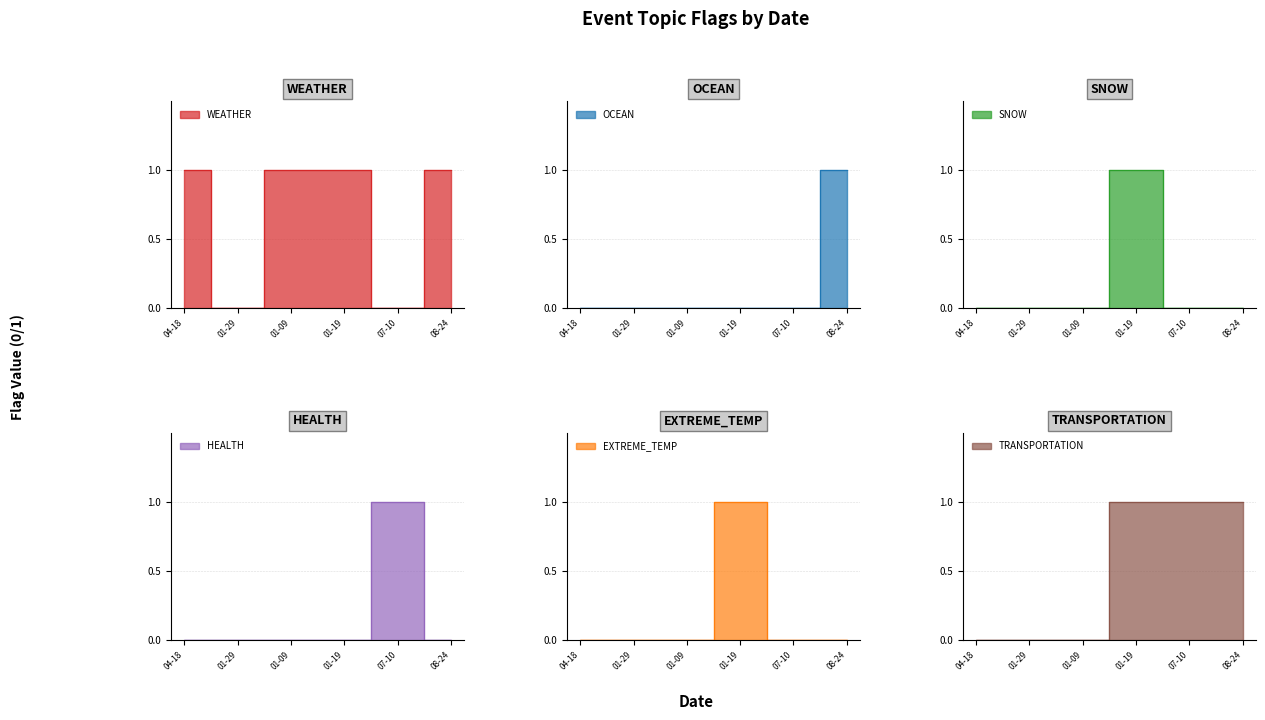

Reading right to left, transcribe all the data shown in this chart.

WEATHER: 1	0	1	1	0	1
OCEAN: 1	0	0	0	0	0
SNOW: 0	0	1	0	0	0
HEALTH: 0	1	0	0	0	0
EXTREME_TEMP: 0	0	1	0	0	0
TRANSPORTATION: 1	1	1	0	0	0